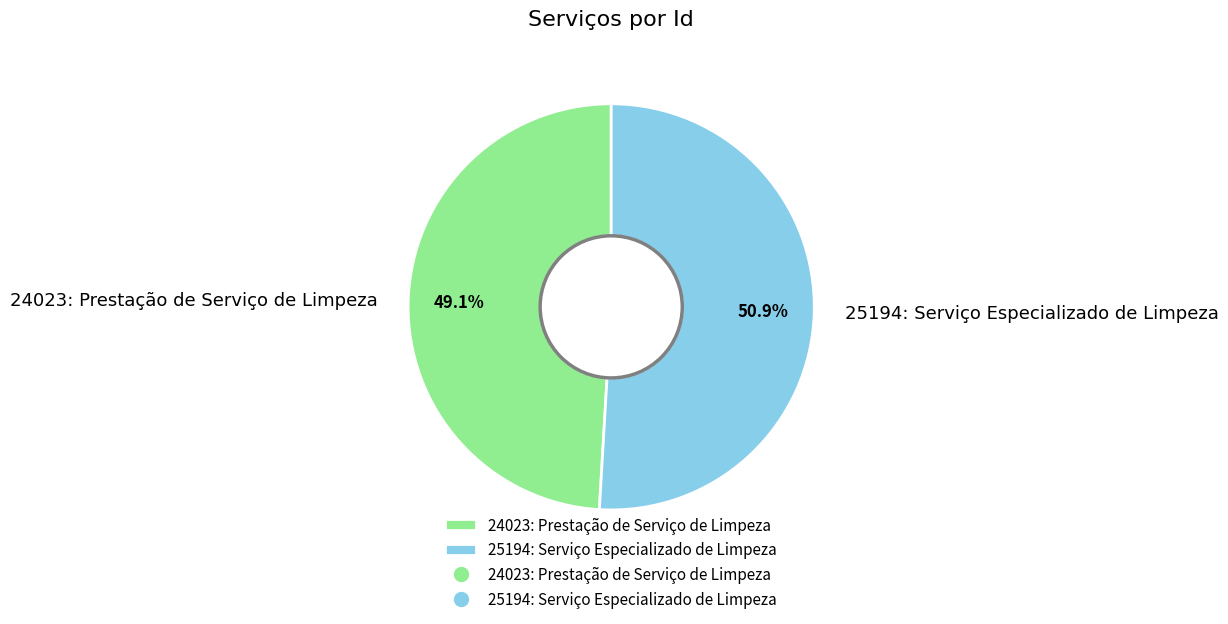

True or false: 25194: Serviço Especializado de Limpeza accounts for 38% of the total.

False